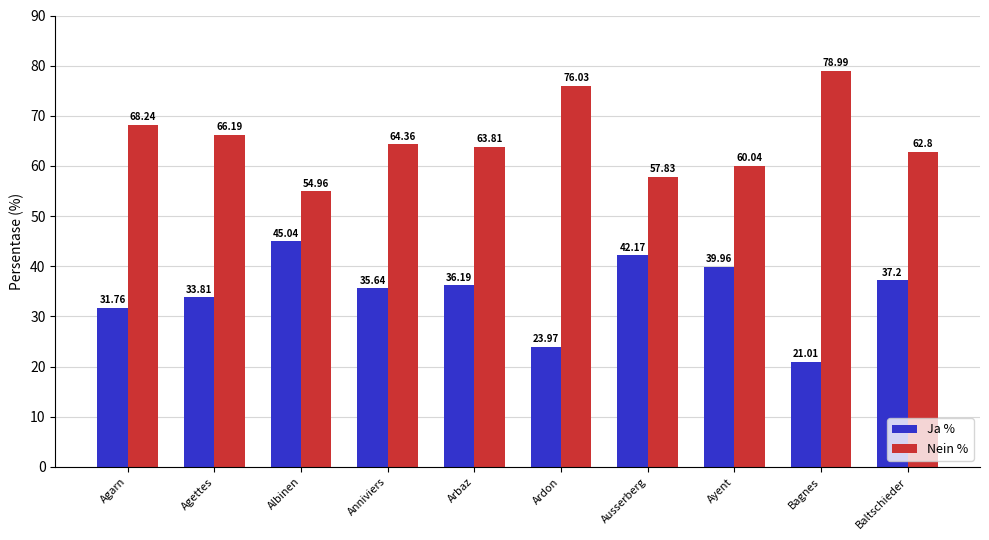

At Baltschieder, list the series in order from largest to smallest.

Nein %, Ja %